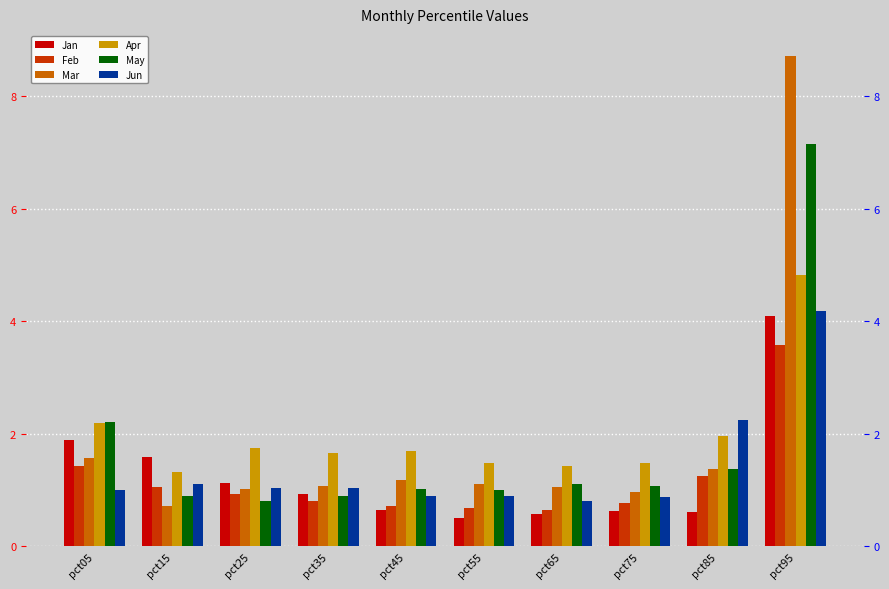

What is the value of the Jan bar at the 1st from the left?

1.9